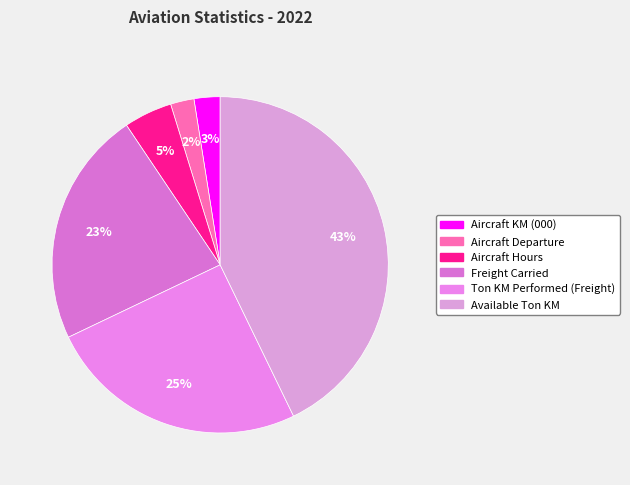

Combined, what portion of the pie is Ton KM Performed (Freight) and Aircraft Hours?

29.8%